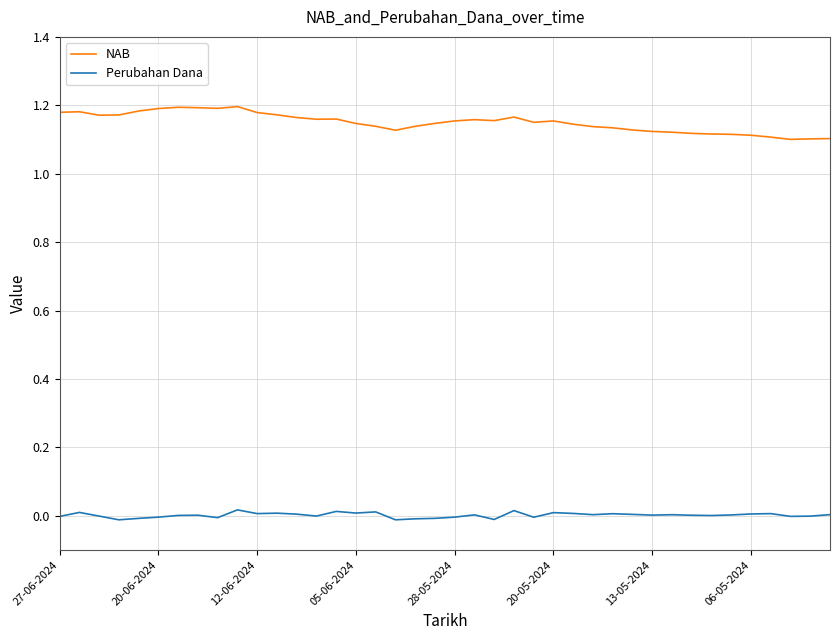

True or false: Perubahan Dana and NAB intersect in this chart.

False